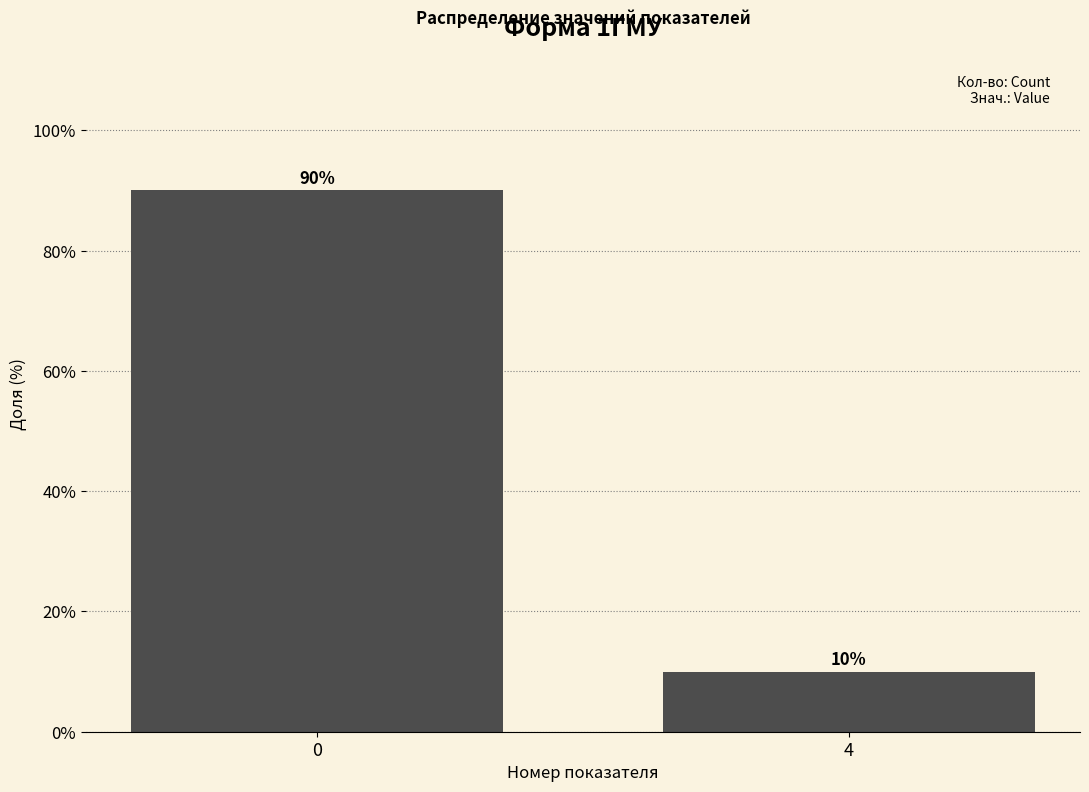

Reading left to right, what are all the values shown in this chart?

90	10